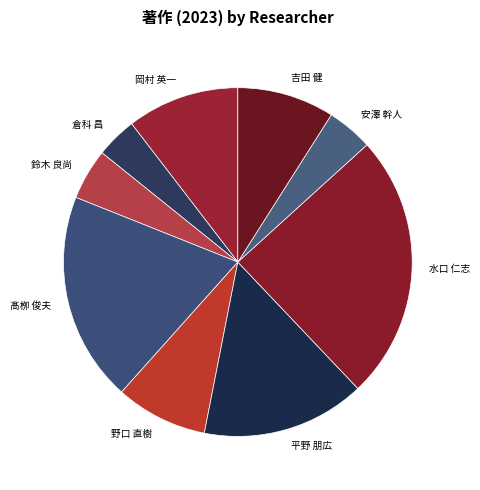

Is the sum of 吉田 健 and 鈴木 良尚 greater than half?

No